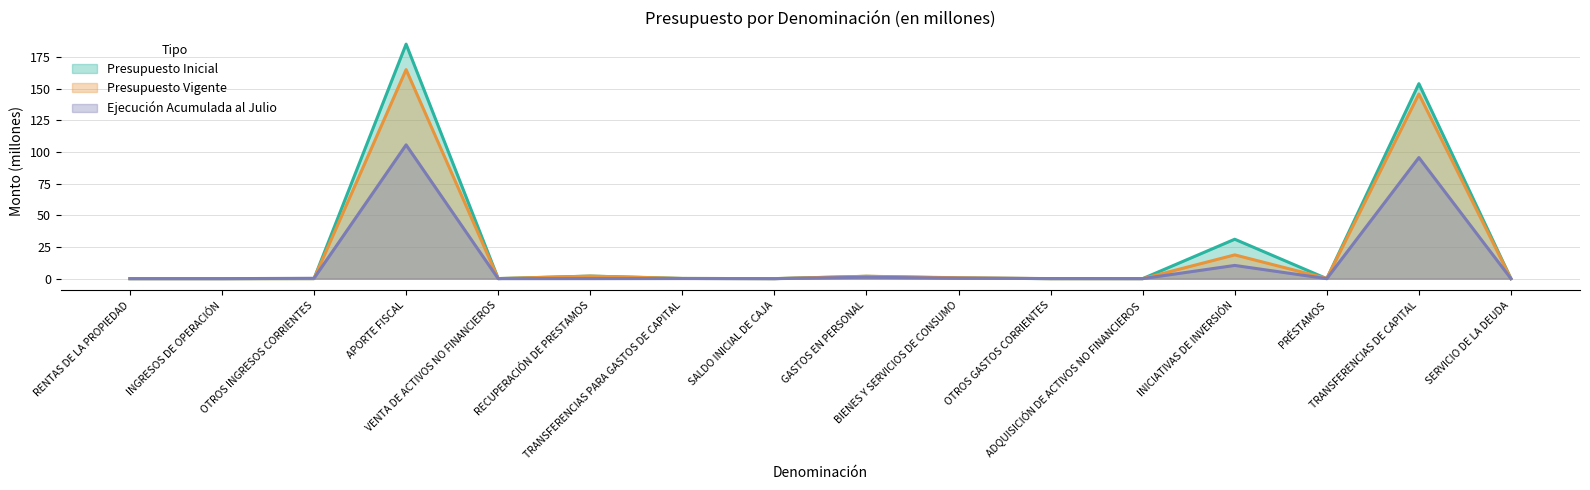

How many lines are shown in the chart?

3